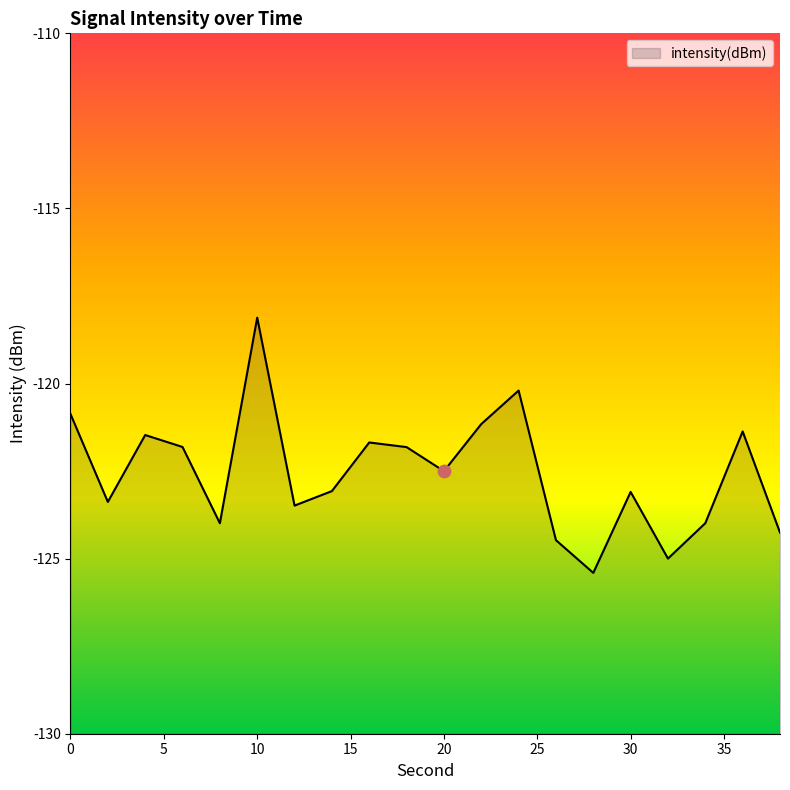

Between 34 and 18, which is larger?

18